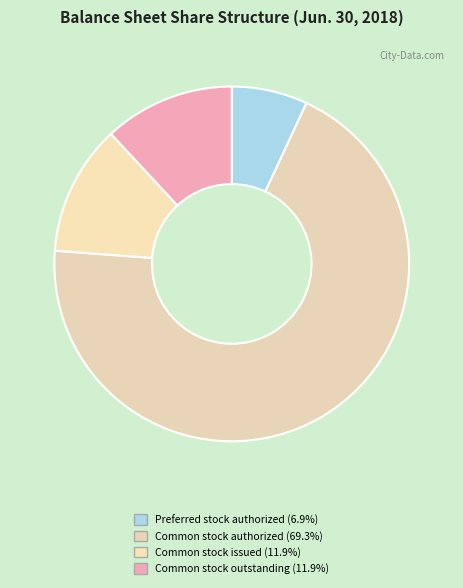

Count the number of slices in the pie.

4